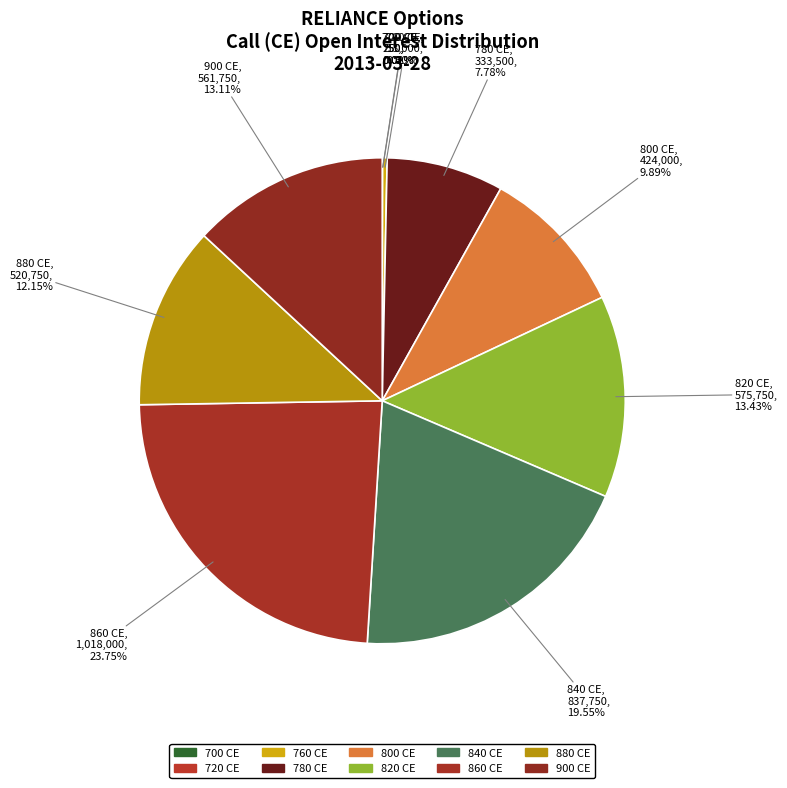

To the nearest percent, what is the difference between the largest and smallest slice percentages?

24%